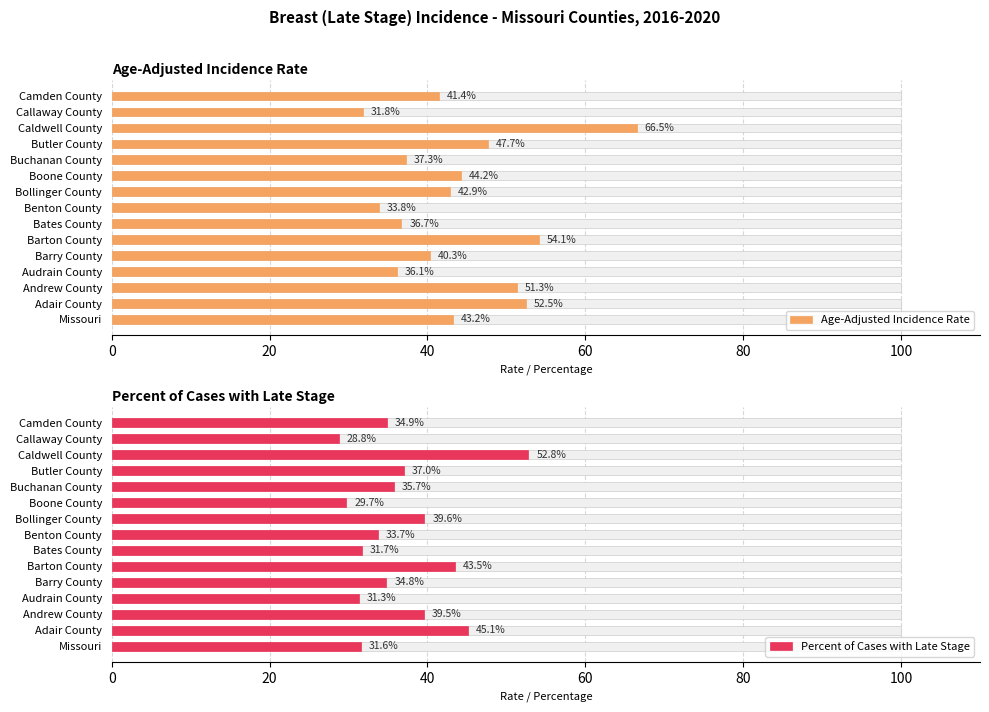

What is the difference between the Percent of Cases with Late Stage values at Andrew County and Bollinger County?

0.1